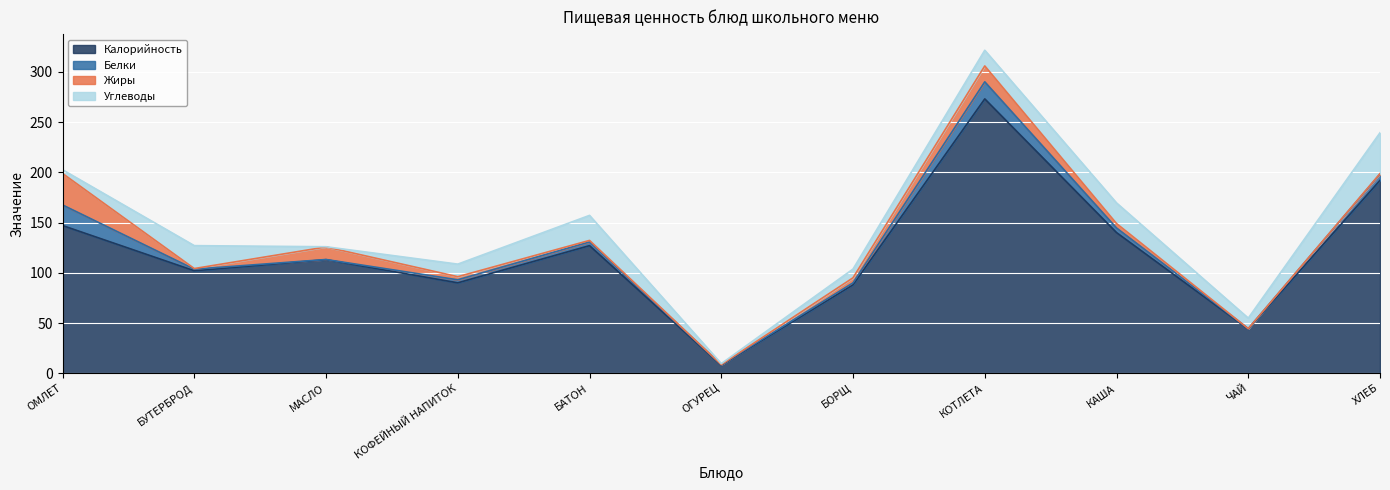

How many series are shown in this chart?

4